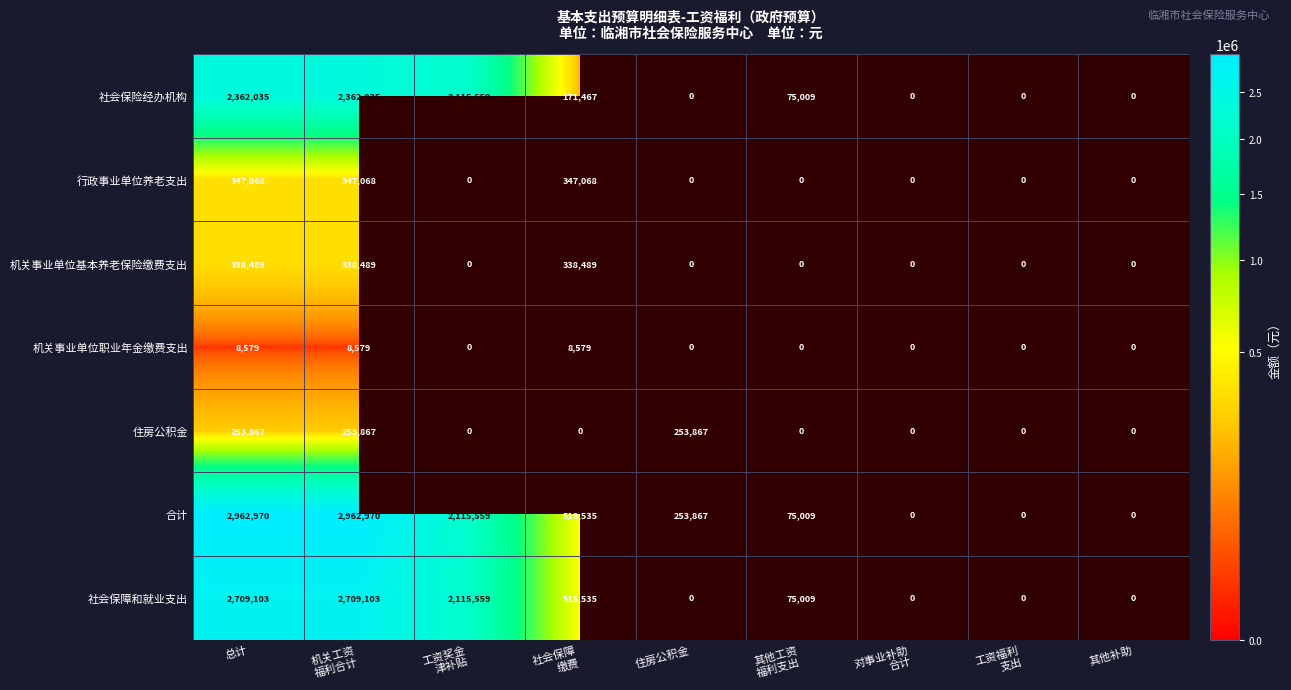

Is it true that 社会保障和就业支出 equals 2709103 at 总计?

True